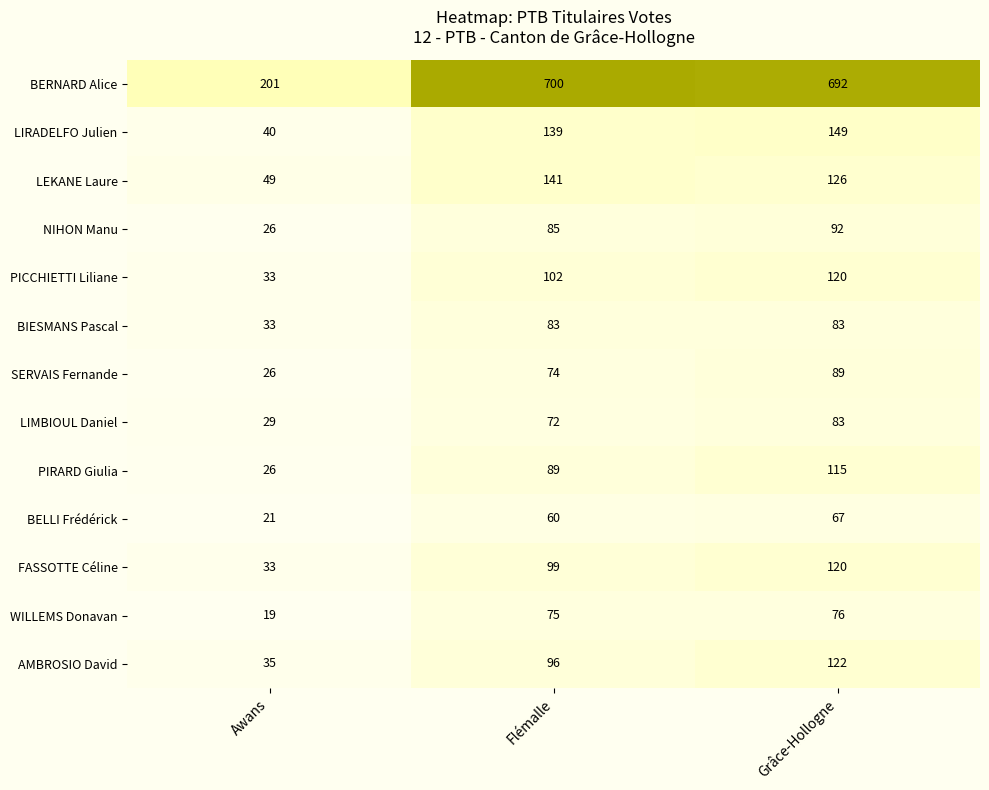

At which label does BERNARD Alice first exceed 692?

Flémalle